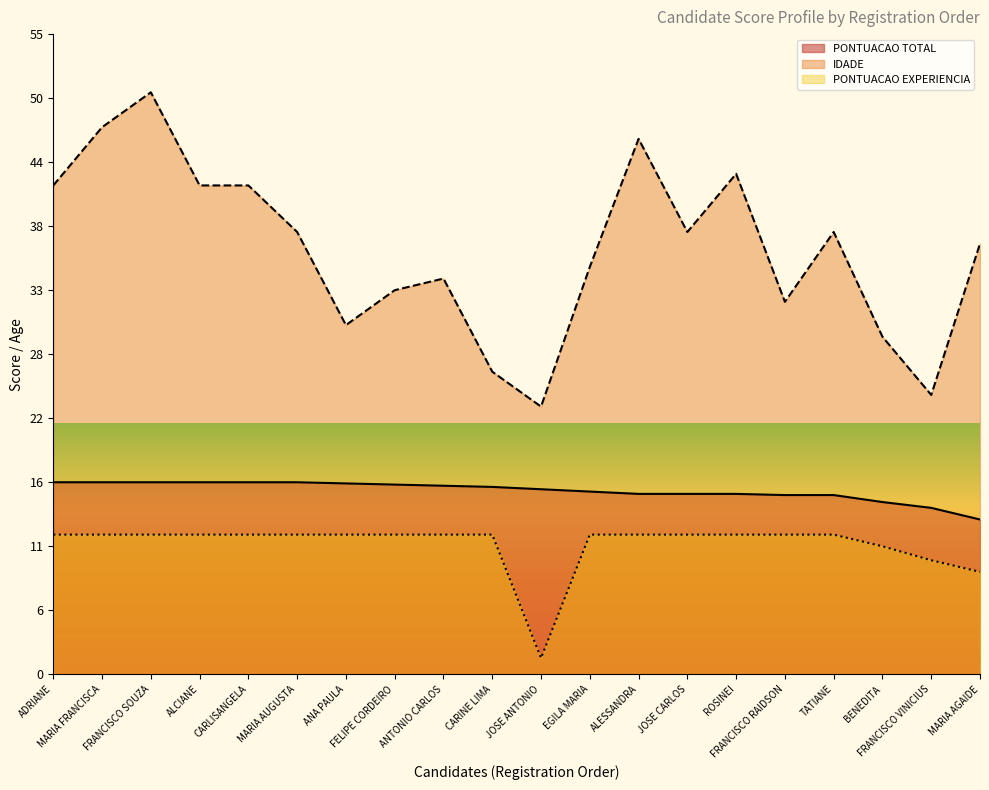

Which series has the widest spread of values?

IDADE